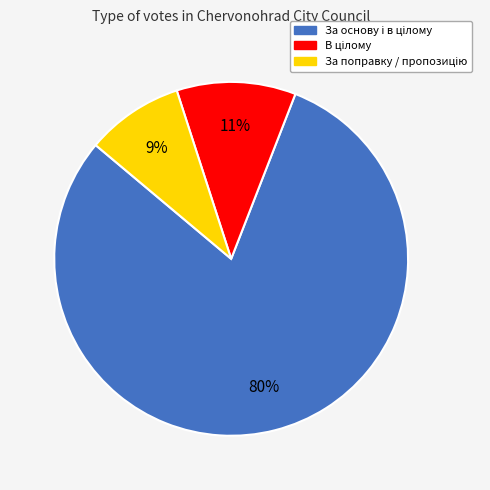

To the nearest percent, what is the average slice percentage?

33%